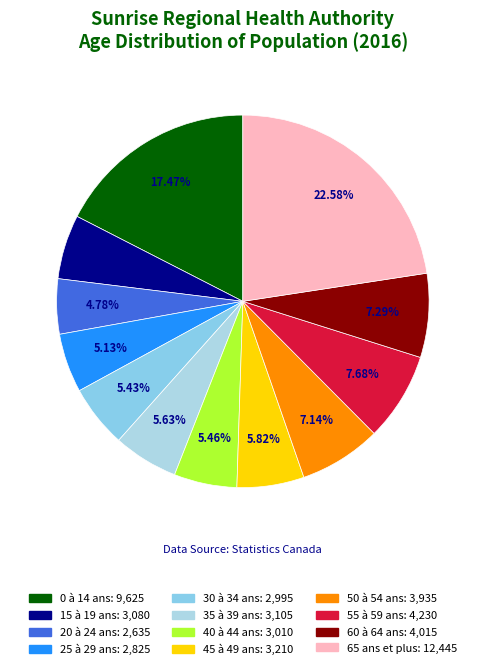

To the nearest percent, what is the difference between the 60 à 64 ans and 15 à 19 ans slice percentages?

2%